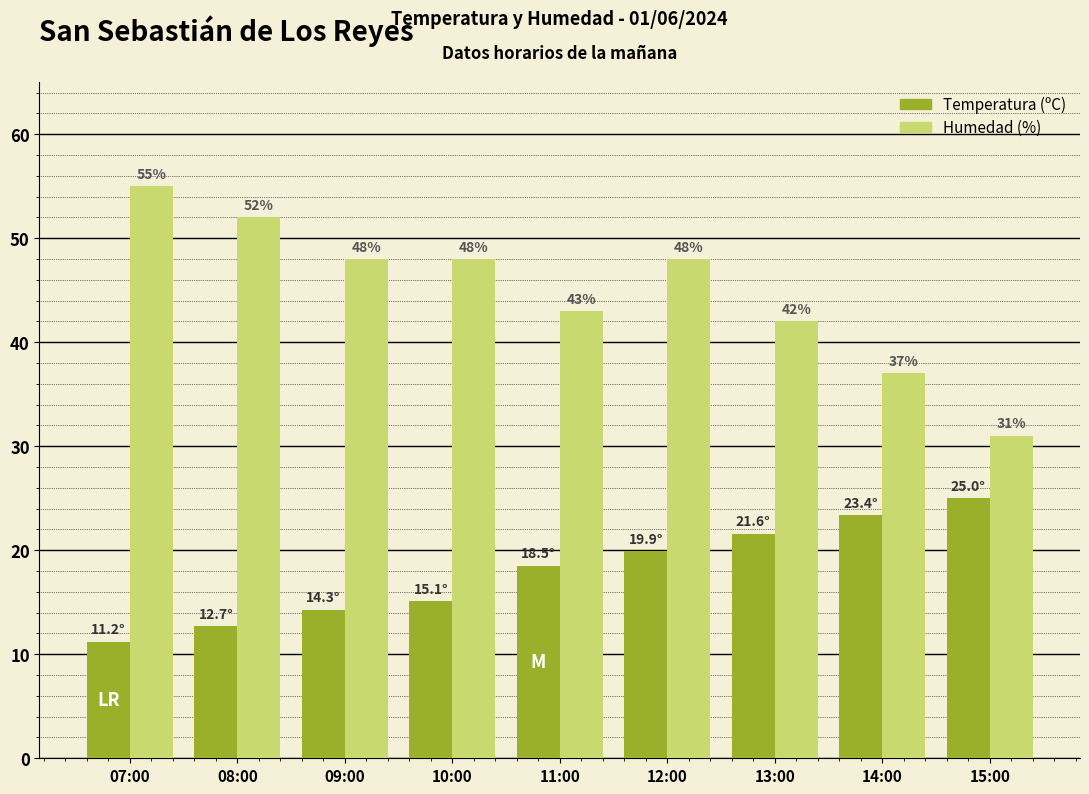

At how many categories does at least one series exceed 27?

9